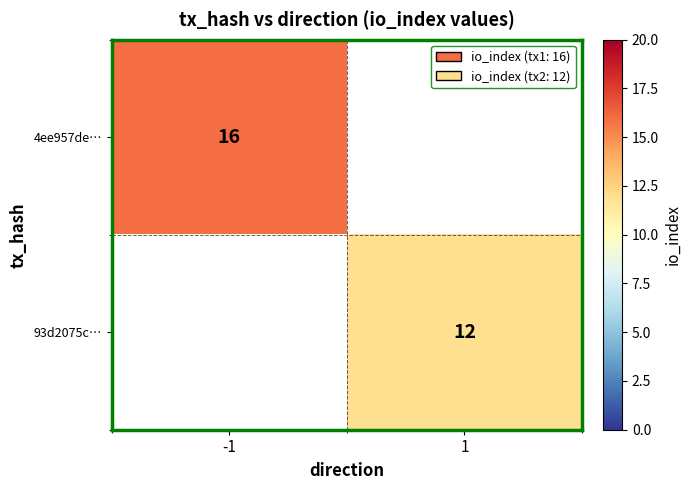

Is it true that 93d2075c… equals 6 at 1?

False